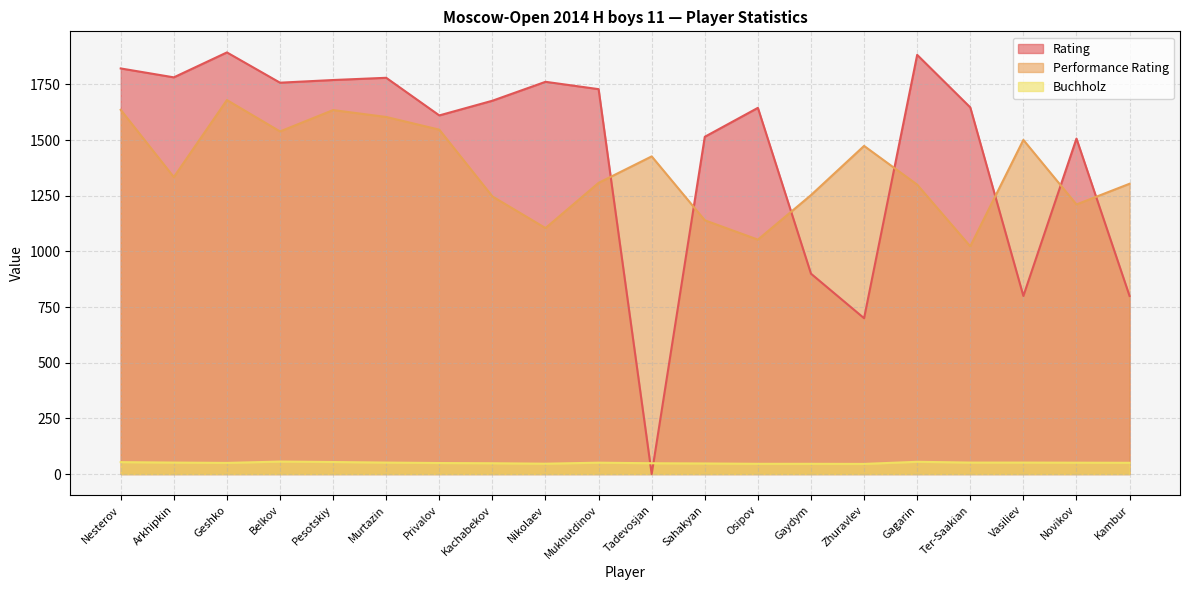

What is the sum of all Buchholz values?

1005.0